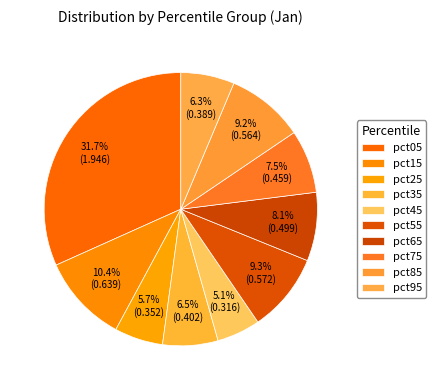

How many slices are in this pie chart?

10